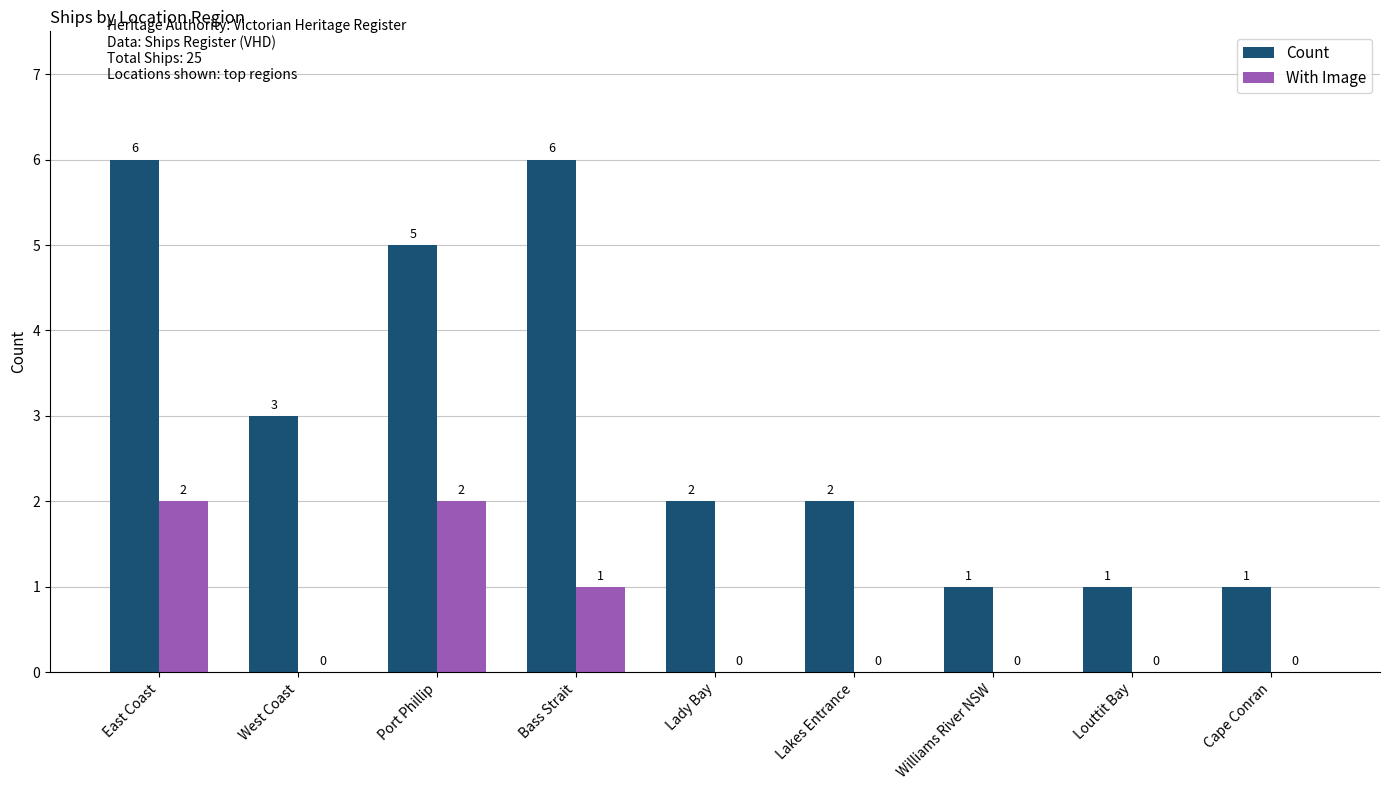

At which label is Count closest to 3?

West Coast